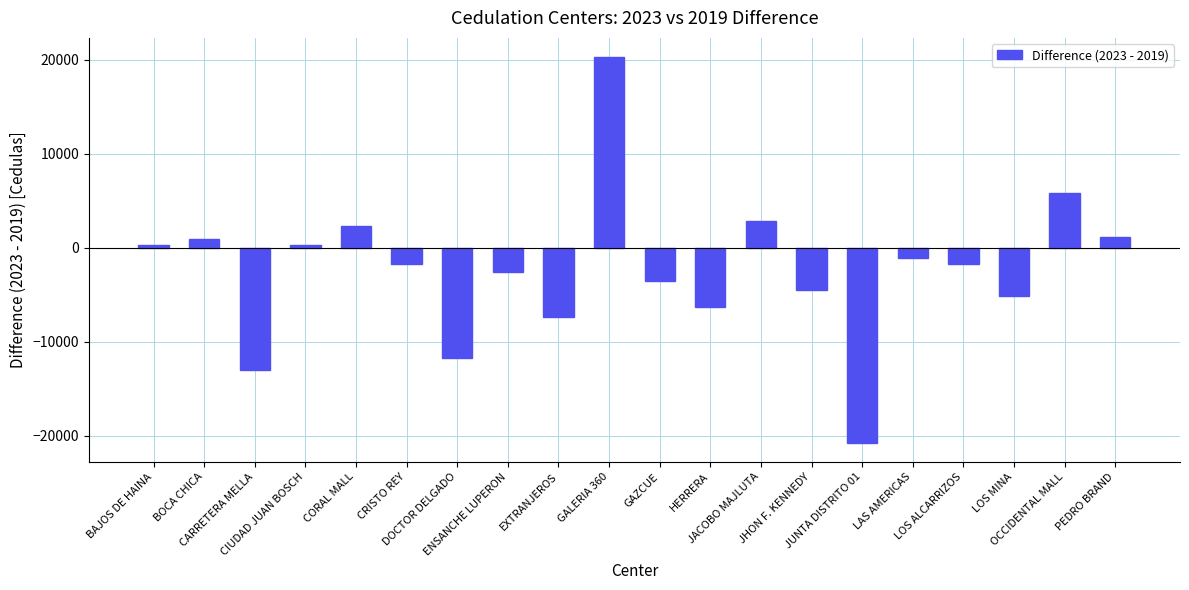

Which label corresponds to the largest value in the chart?

GALERIA 360